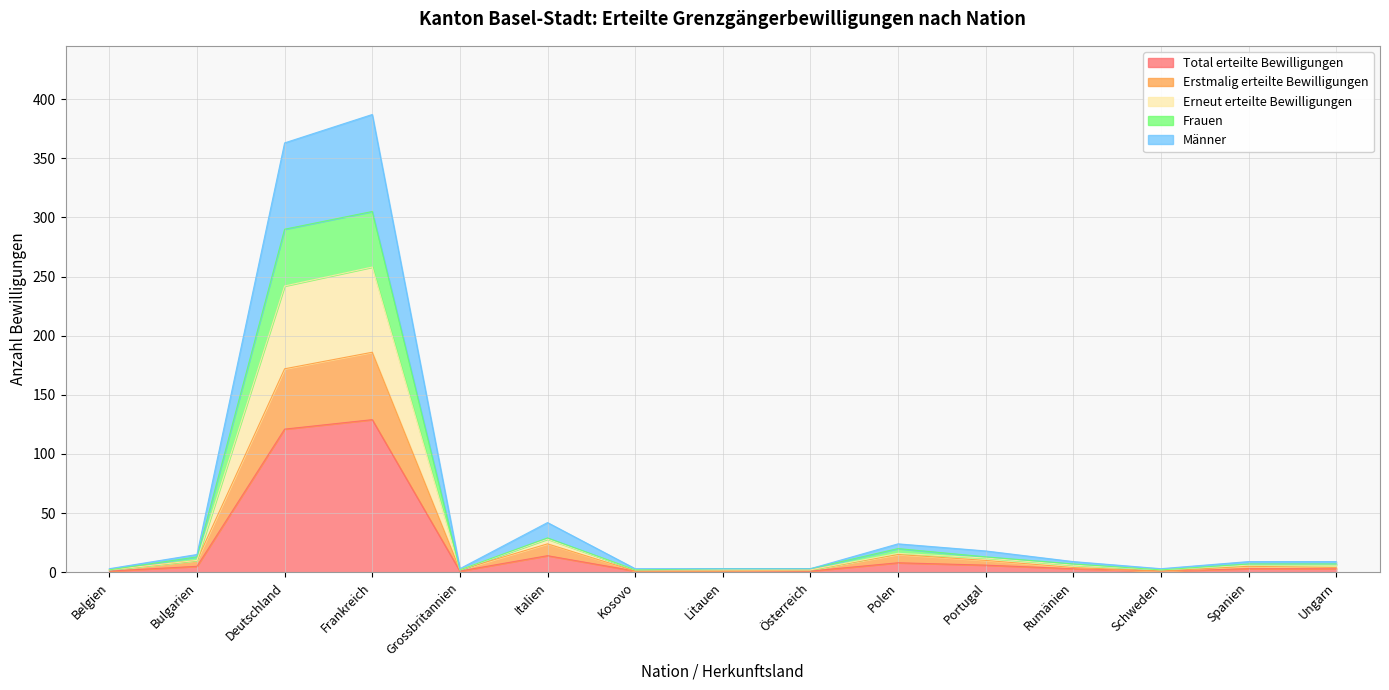

Is it true that Männer equals 20 at Portugal?

False